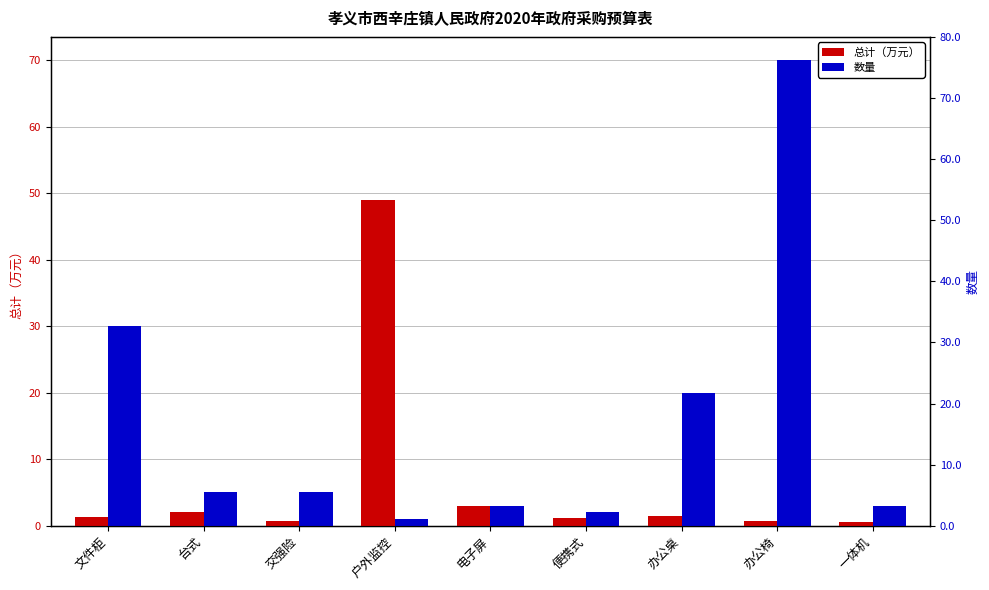

Reading left to right, extract all data points from this chart.

总计（万元）: 1.3	2.0	0.8	49.0	3.0	1.2	1.5	0.7	0.6
数量: 30.0	5.0	5.0	1.0	3.0	2.0	20.0	70.0	3.0